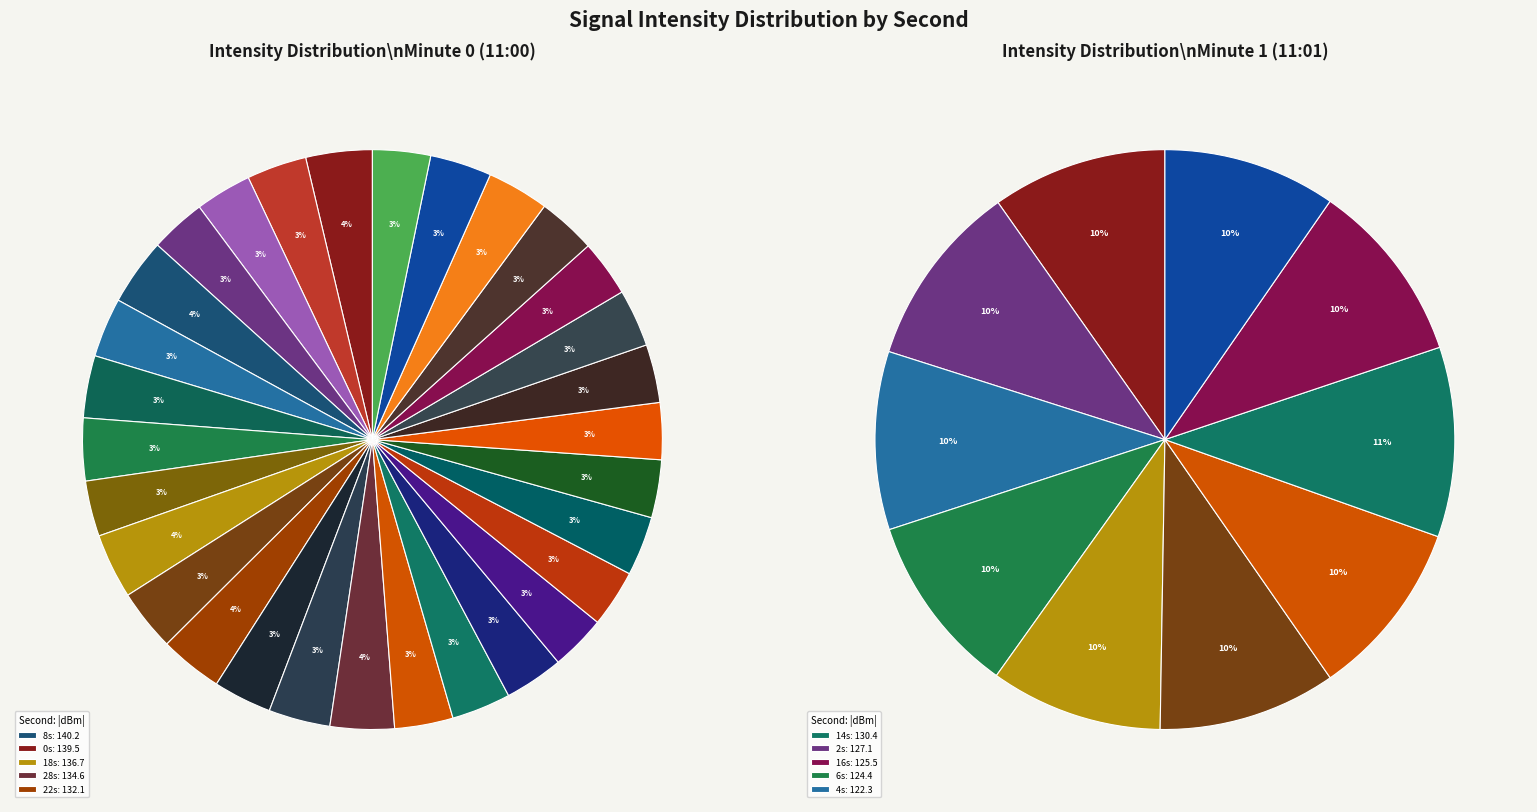

Does 13 represent more than half of the total?

No